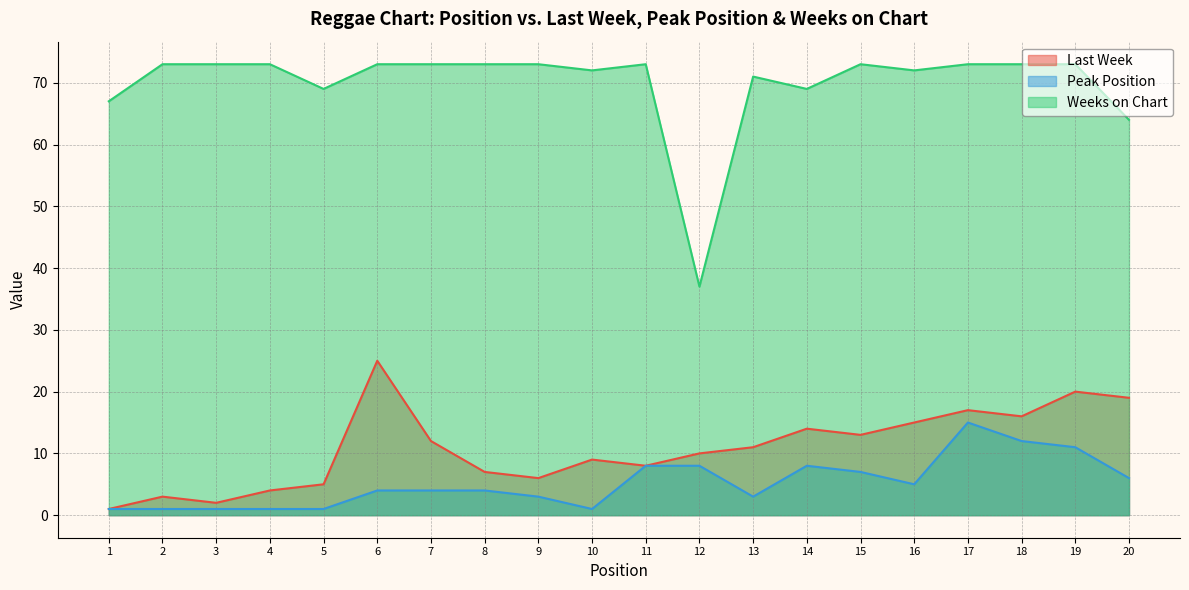

Reading left to right, transcribe all the data shown in this chart.

Last Week: 1	3	2	4	5	25	12	7	6	9	8	10	11	14	13	15	17	16	20	19
Peak Position: 1	1	1	1	1	4	4	4	3	1	8	8	3	8	7	5	15	12	11	6
Weeks on Chart: 67	73	73	73	69	73	73	73	73	72	73	37	71	69	73	72	73	73	73	64